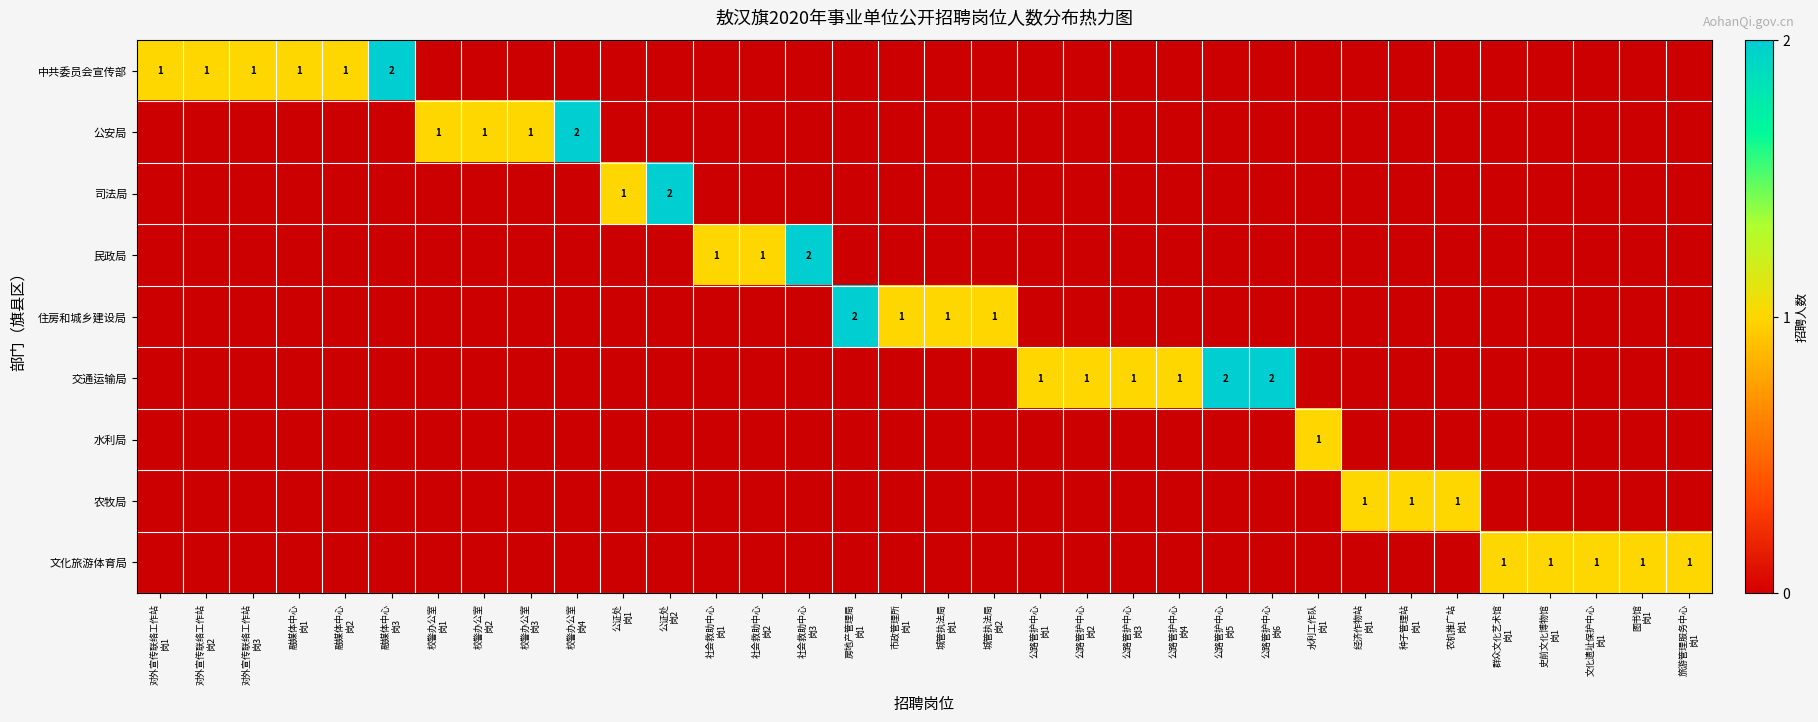

The value of 住房和城乡建设局 at 房地产管理局 岗1 is 2. True or false?

True